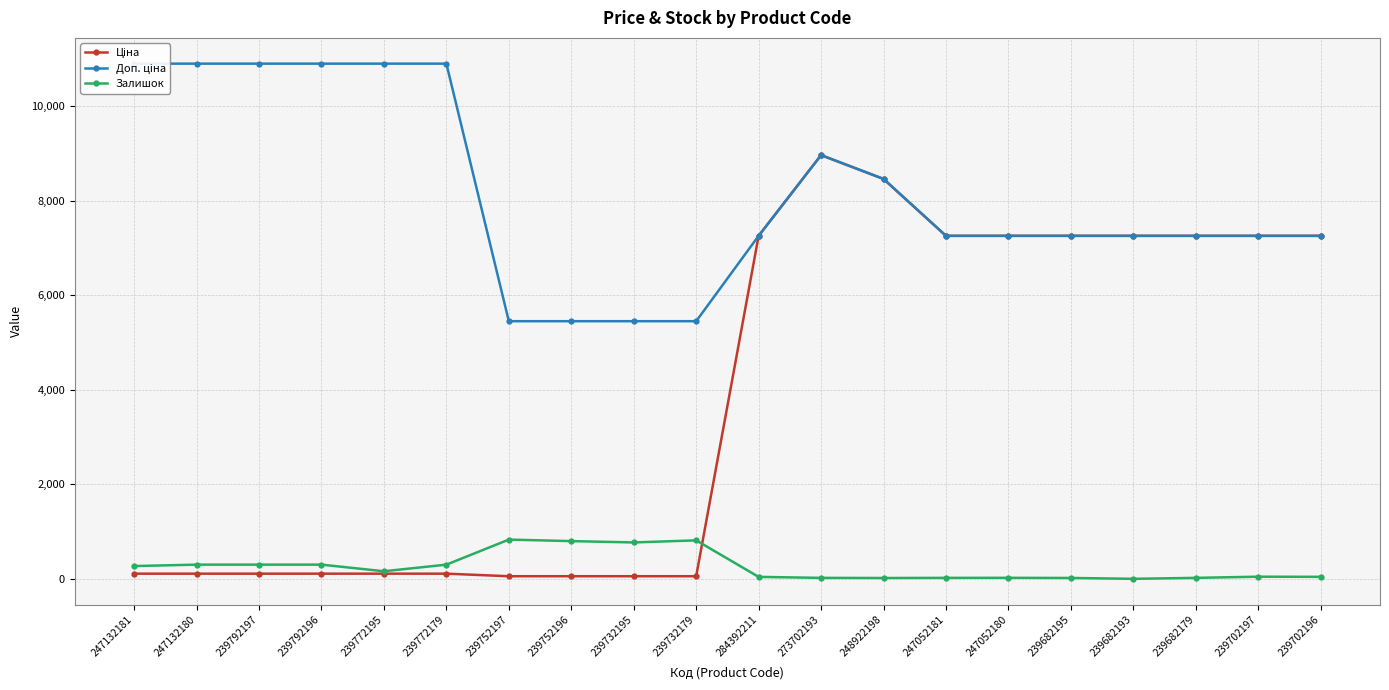

What is the difference between the second highest and second lowest values in the Залишок series?

797.0